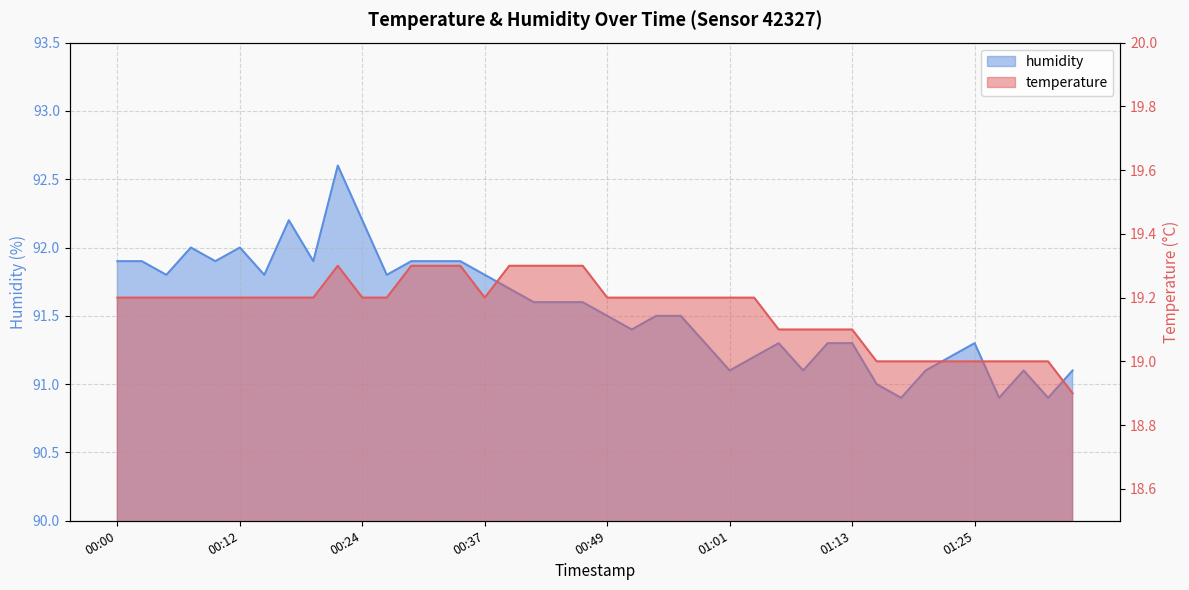

Which label corresponds to the largest value in the chart?

00:22